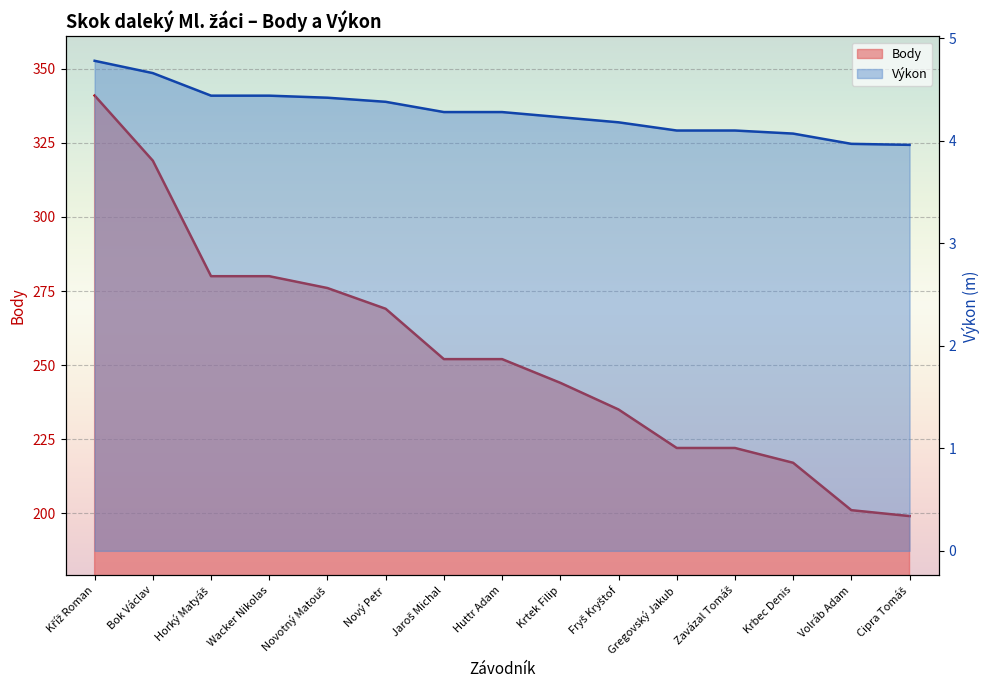

Is it true that Výkon equals 5.1 at Cipra Tomáš?

False